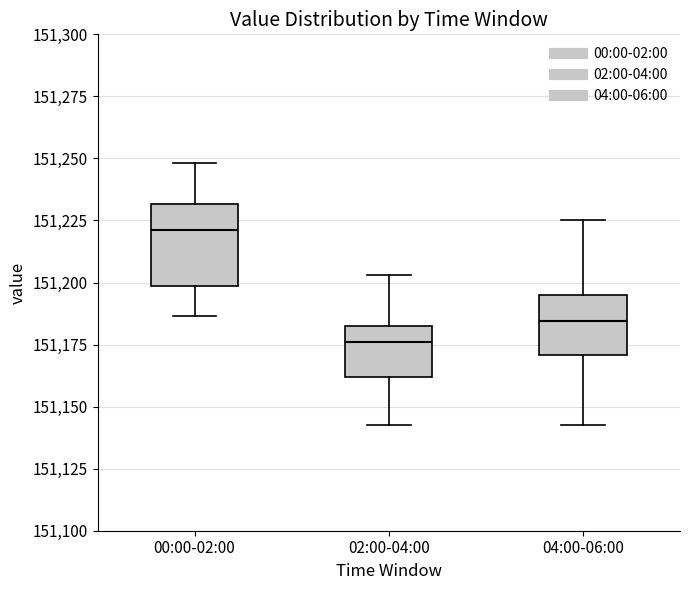

Where does the lower whisker of the box for 00:00-02:00 end on the y-axis? The values are not printed on the chart, so give them approximately, as read against the axis.

151185